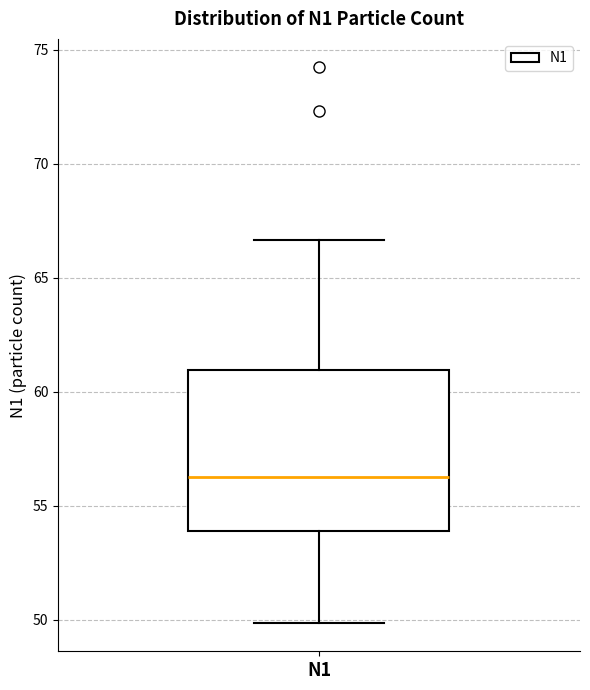

Read this box plot against the y-axis: the position of the median line, the range covered by the box, and the ends of both whiskers. The values are not printed on the chart, so give them approximately, as read against the axis.

median 56.0, box 54.0 to 61.0, whiskers 50.0 to 66.5